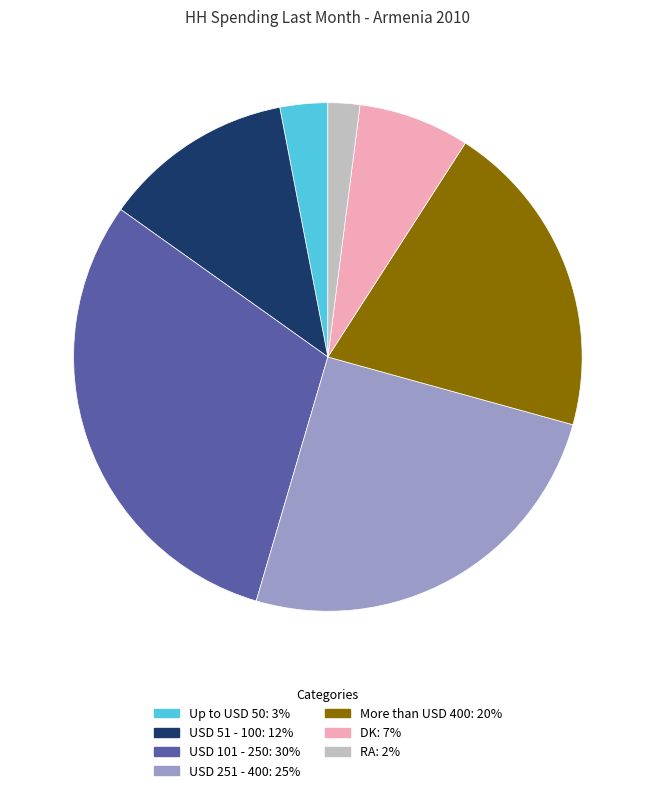

Is the sum of Up to USD 50 and USD 251 - 400 greater than half?

No